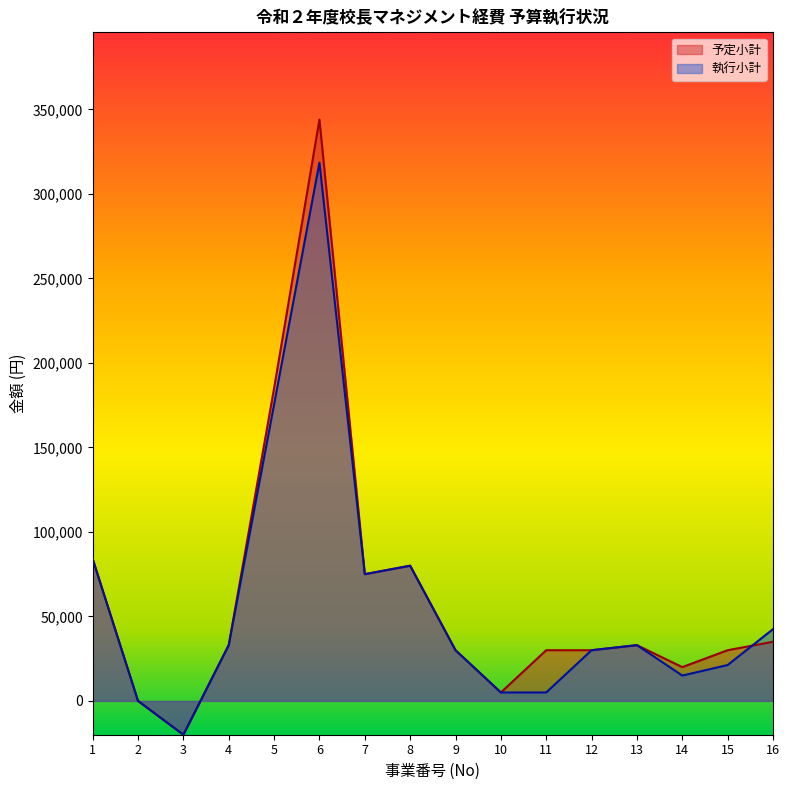

Rank the series at 9 from highest to lowest value.

予定小計, 執行小計